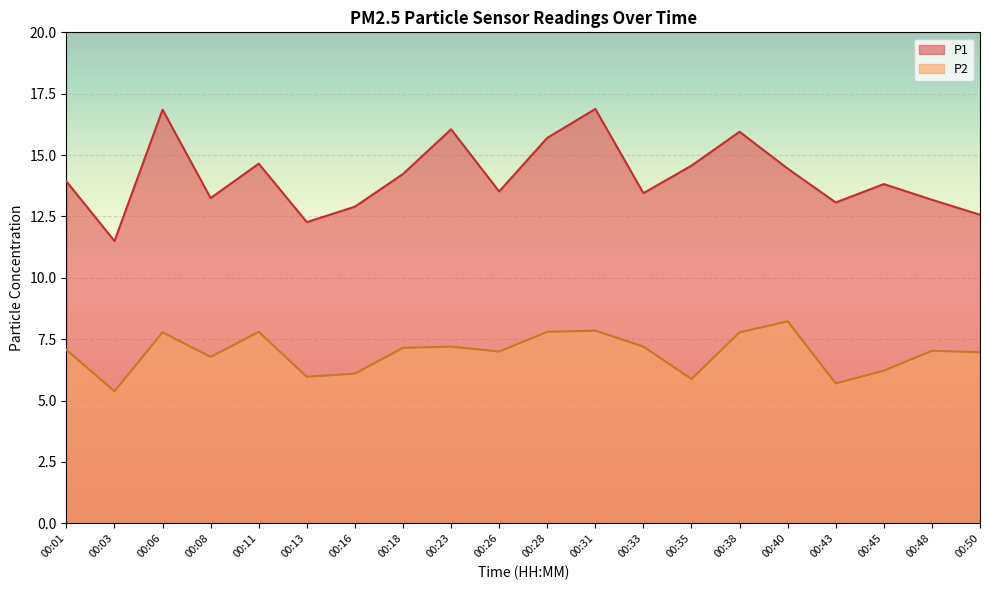

Which category has the highest value in the P1 series?

00:31